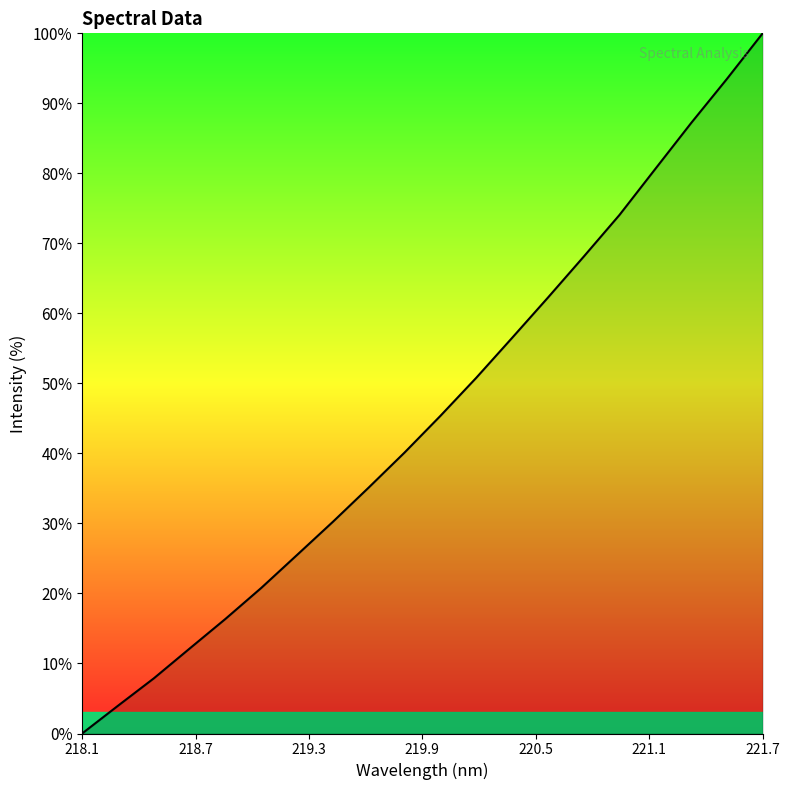

Count the number of data series in this chart.

1